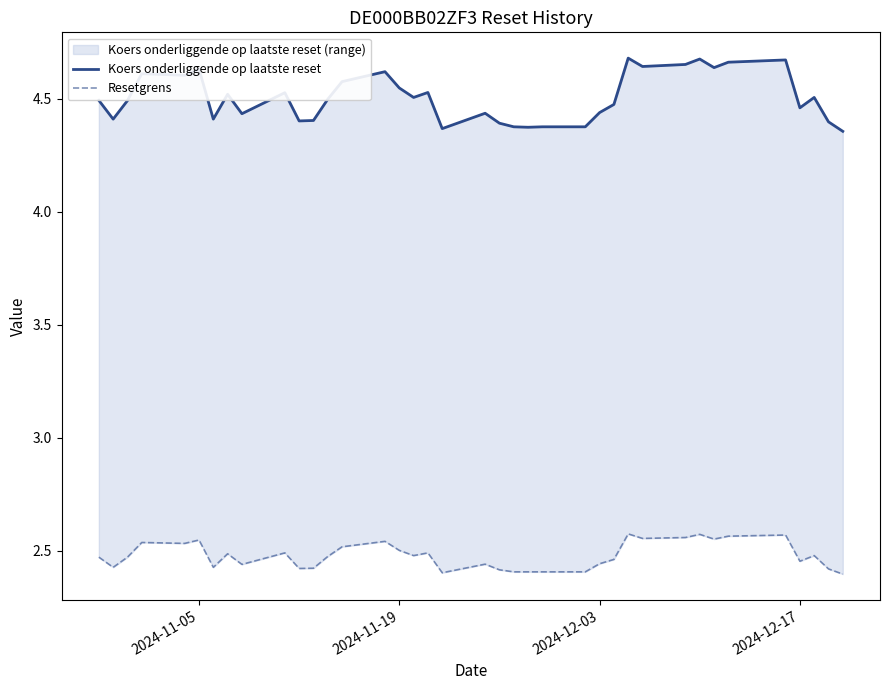

What are all the series names shown in the legend?

Koers onderliggende op laatste reset, Resetgrens